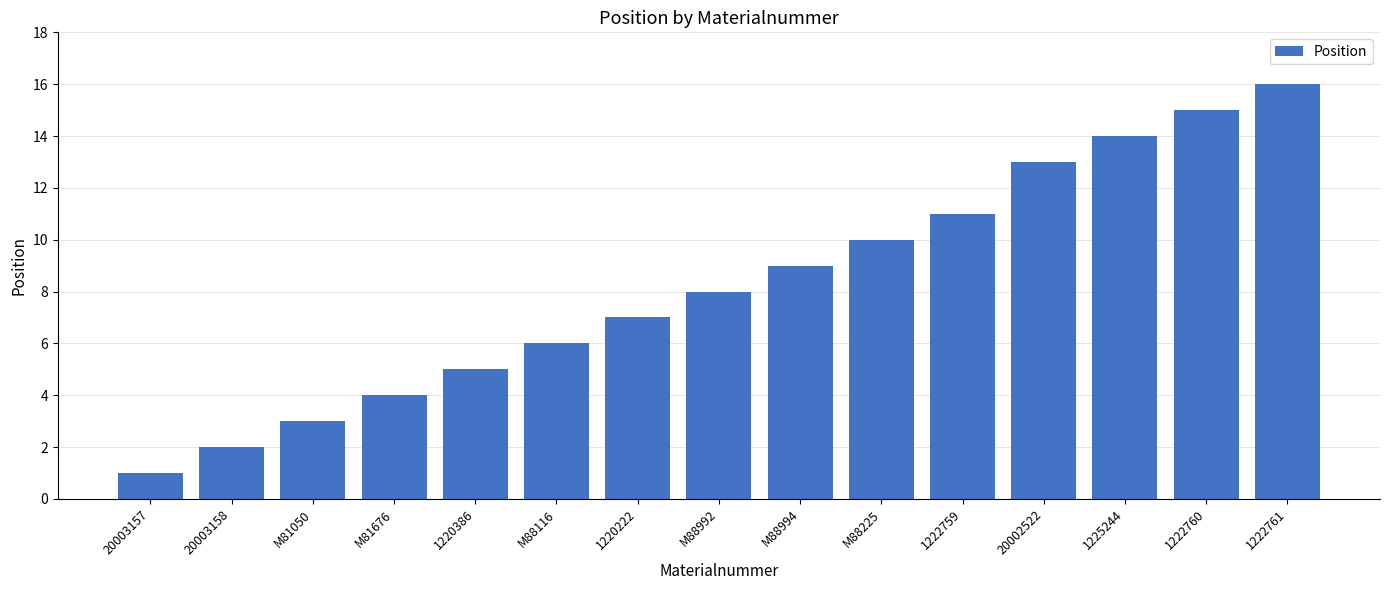

Approximately how many times larger is the value at 1222761 compared to 1220222?

2.3